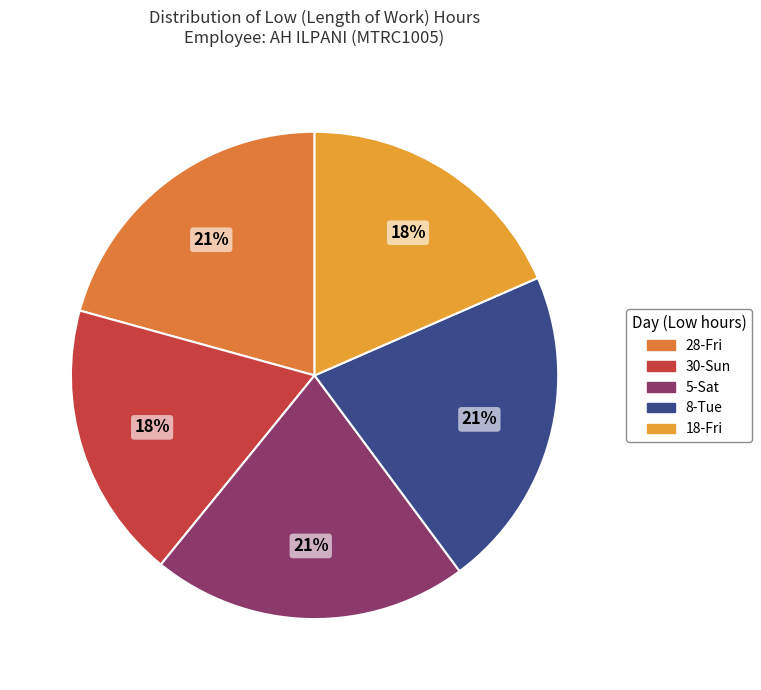

The 8-Tue slice represents 21% of the pie. True or false?

True